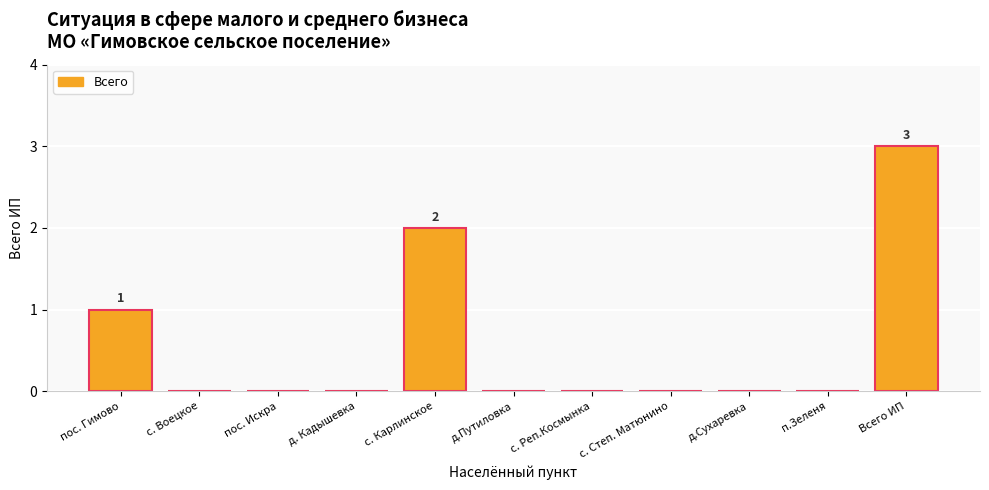

The value at д.Путиловка is 0. True or false?

True